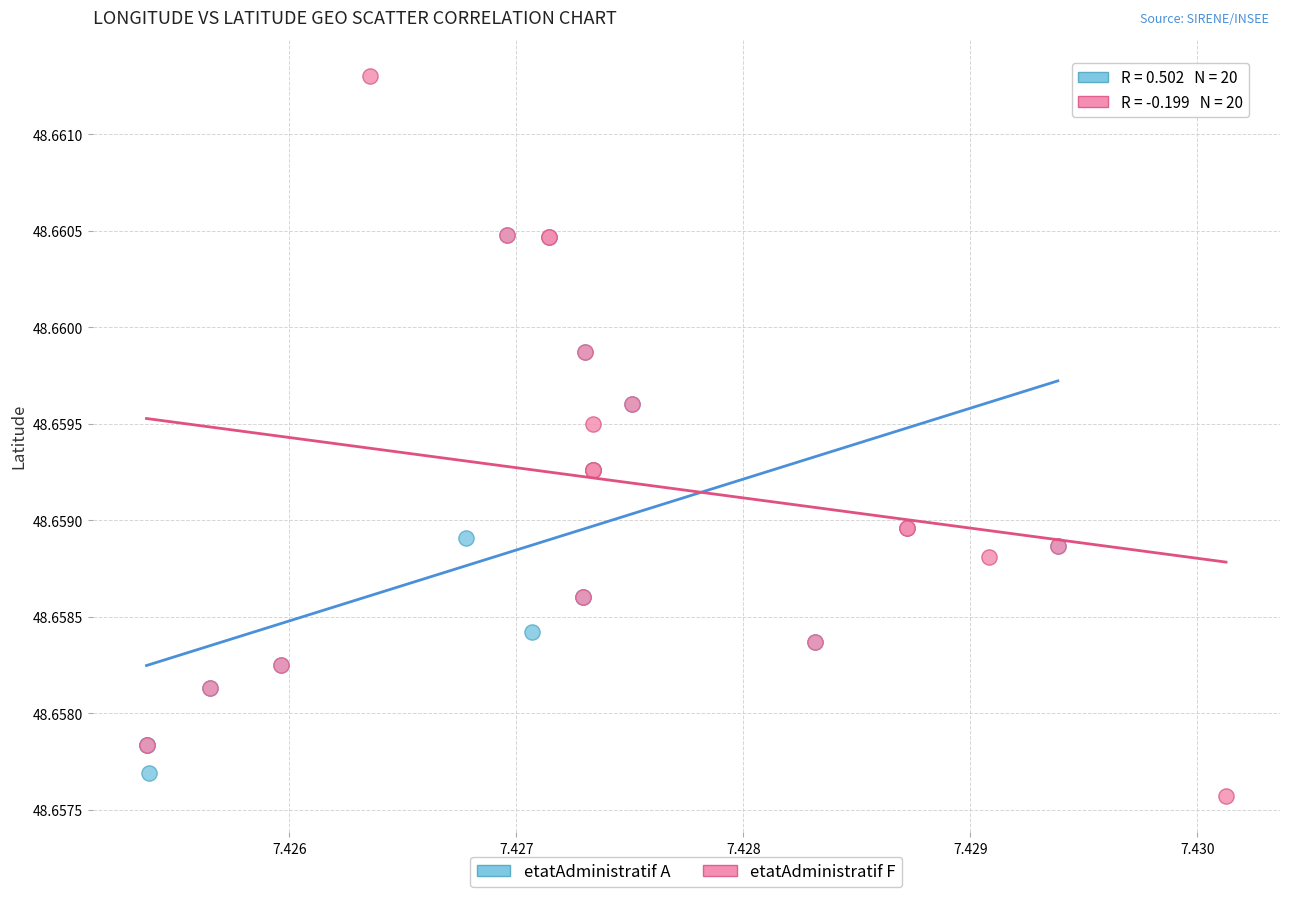

Which series contains the highest Y value?

etatAdministratif F